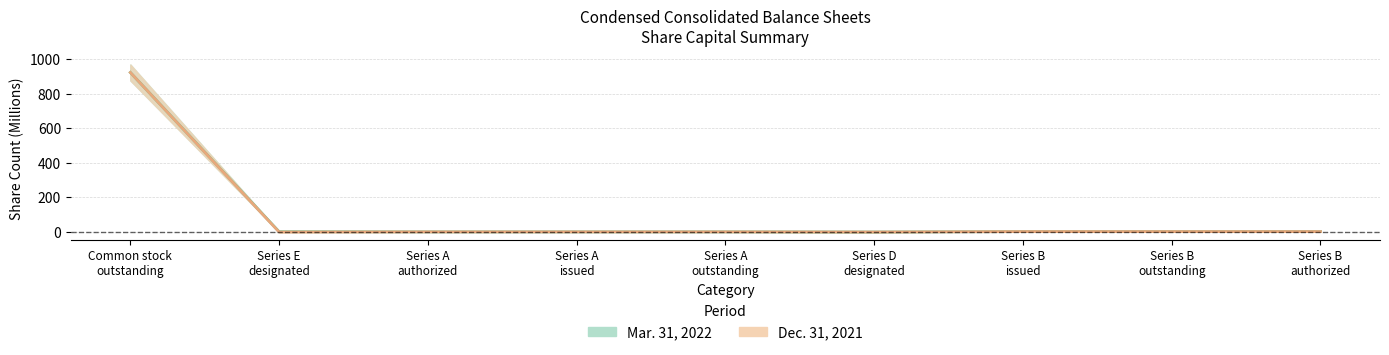

Reading right to left, transcribe all the data shown in this chart.

Mar. 31, 2022: Series B
authorized=2.6	Series B
outstanding=2.6	Series B
issued=2.6	Series D
designated=0.0	Series A
outstanding=1.0	Series A
issued=1.0	Series A
authorized=1.0	Series E
designated=1.8	Common stock
outstanding=923.0
Dec. 31, 2021: Series B
authorized=2.6	Series B
outstanding=2.6	Series B
issued=2.6	Series D
designated=0.0	Series A
outstanding=1.0	Series A
issued=1.0	Series A
authorized=1.0	Series E
designated=0.0	Common stock
outstanding=923.0